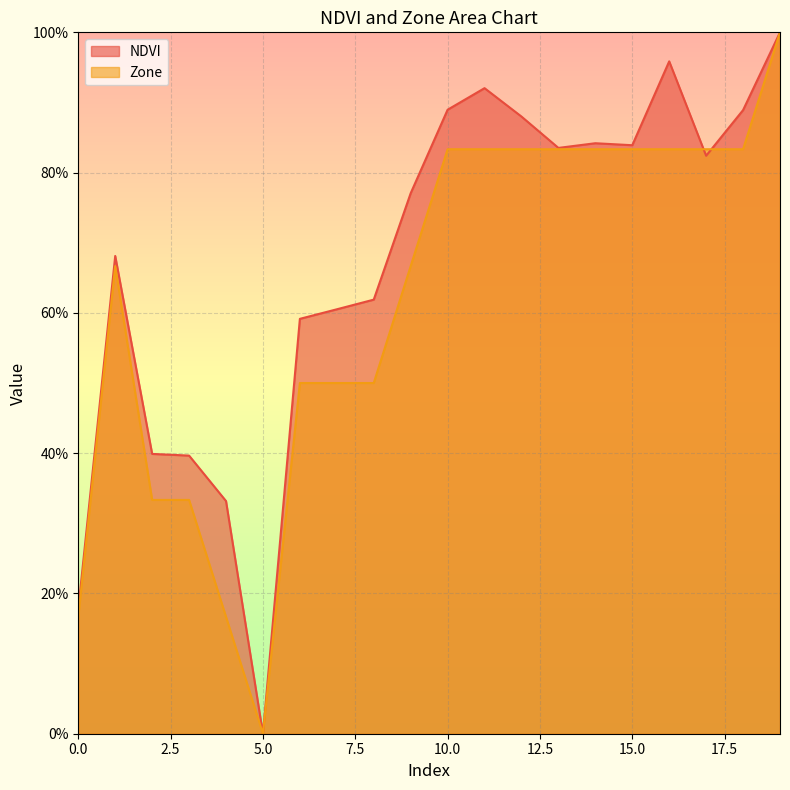

Read the NDVI value at 0.

0.2